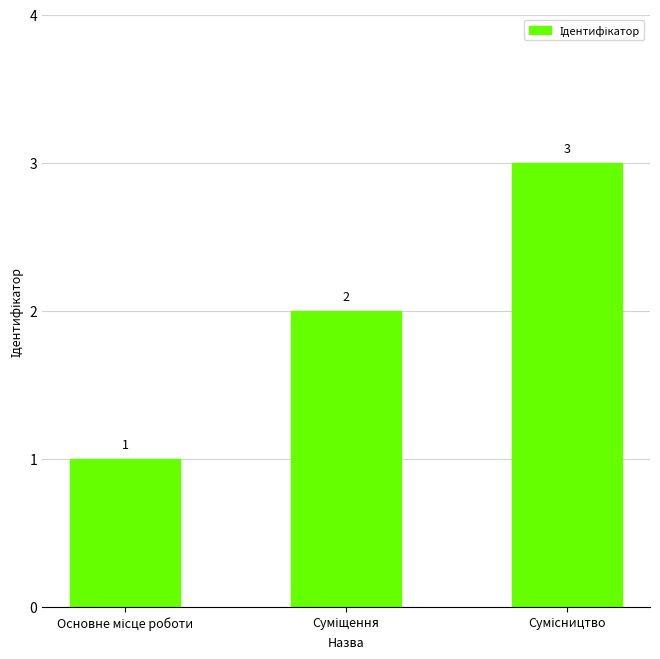

Are the bars horizontal?

No